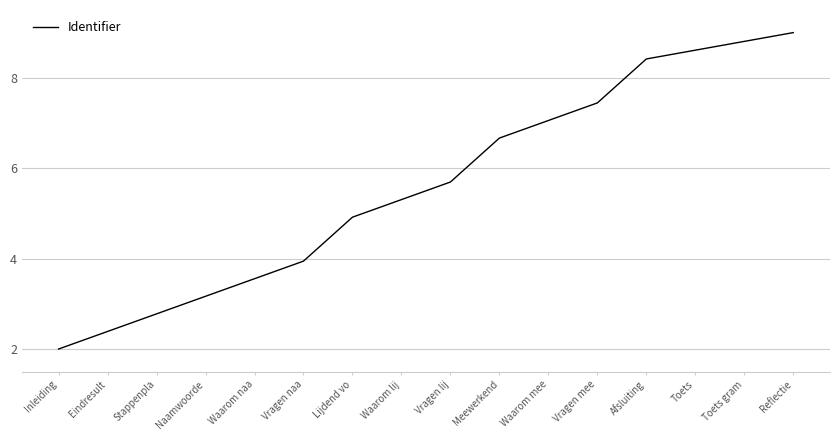

List the labels in order of value, smallest first.

Inleiding, Eindresult, Stappenpla, Naamwoorde, Waarom naa, Vragen naa, Lijdend vo, Waarom lij, Vragen lij, Meewerkend, Waarom mee, Vragen mee, Afsluiting, Toets, Toets gram, Reflectie